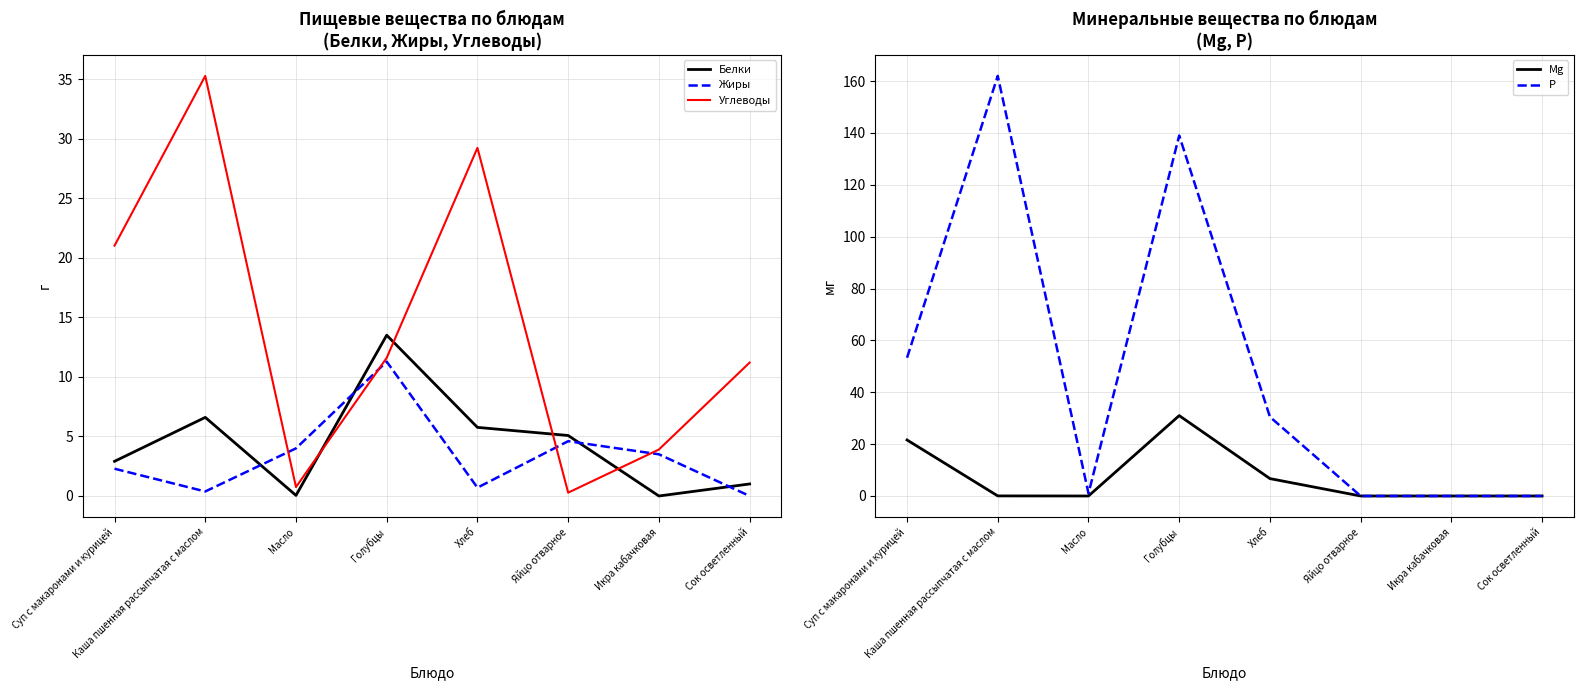

The value of Белки at Икра кабачковая is -6.6. True or false?

False